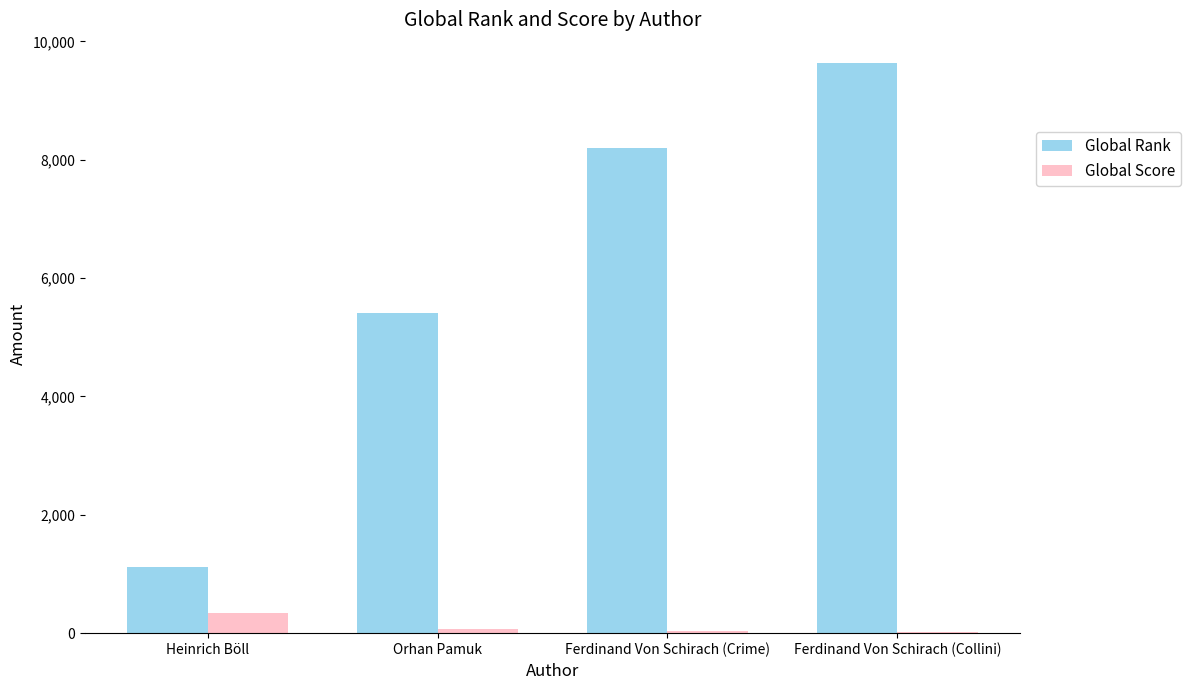

Which category has the highest value in the Global Rank series?

Ferdinand Von Schirach (Collini)